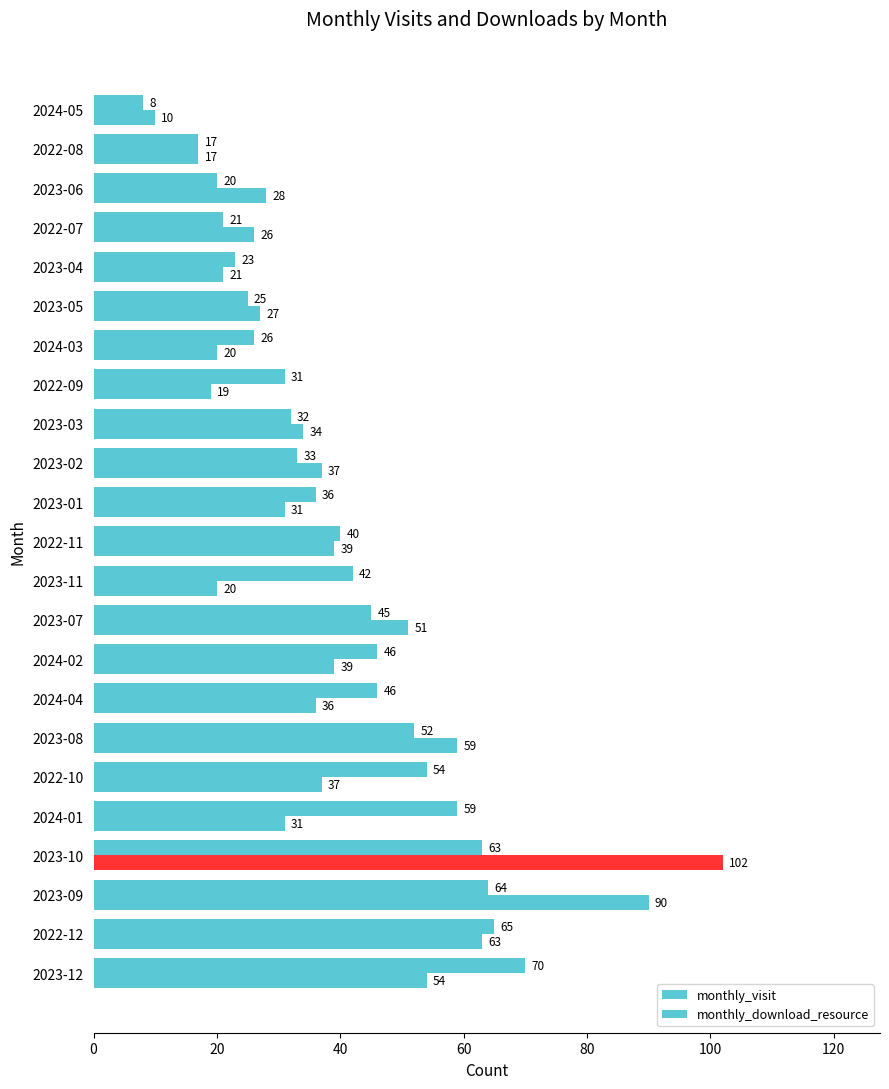

List the series in order of their overall mean, highest first.

monthly_visit, monthly_download_resource